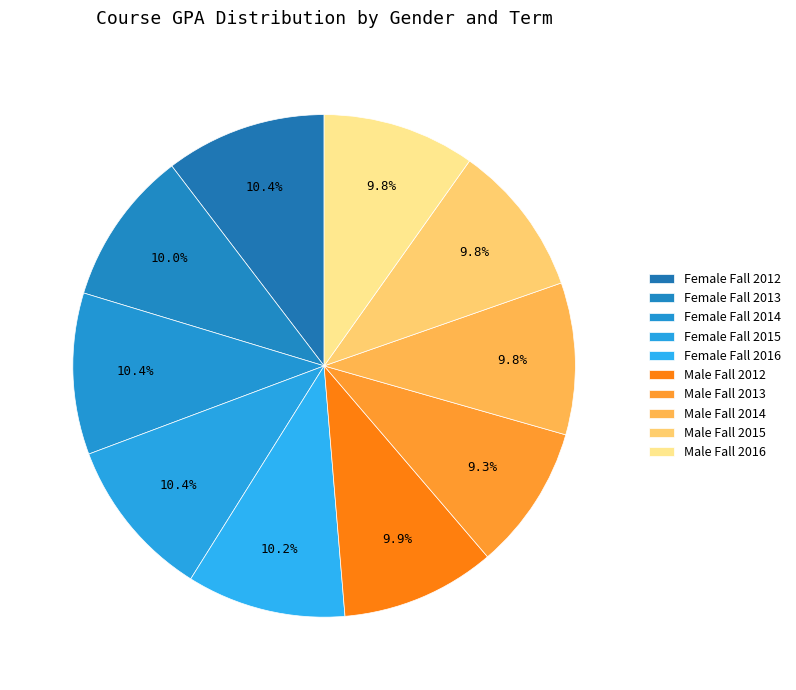

What is the ratio of the value at Male Fall 2016 to the value at Female Fall 2012?

0.9